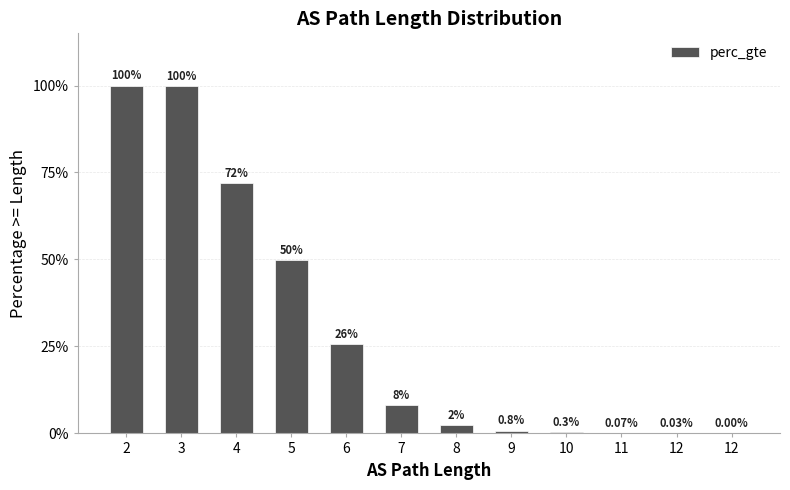

True or false: the data shows 0.5 at 5.

True